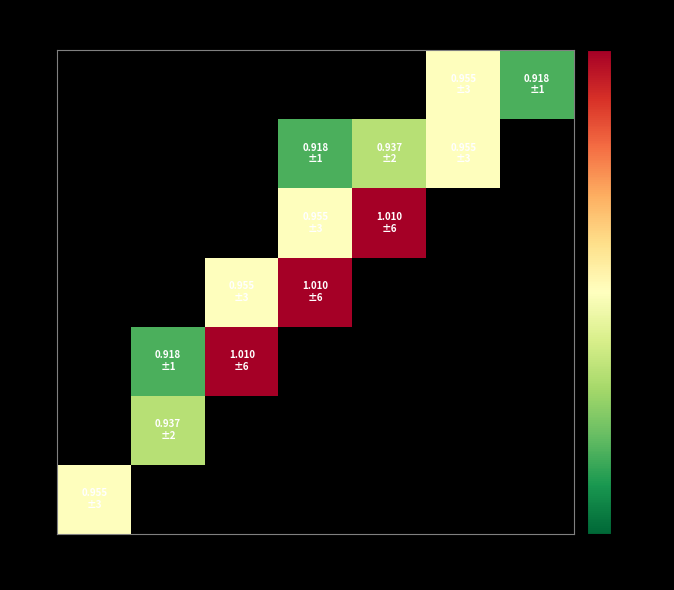

Count the number of categories in the chart.

7